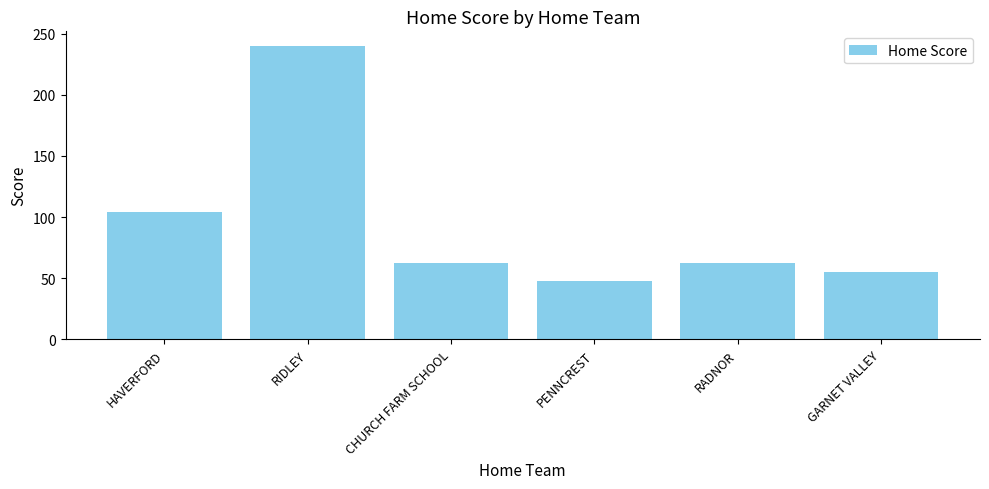

What is the ratio of the value at RIDLEY to the value at CHURCH FARM SCHOOL?

3.9